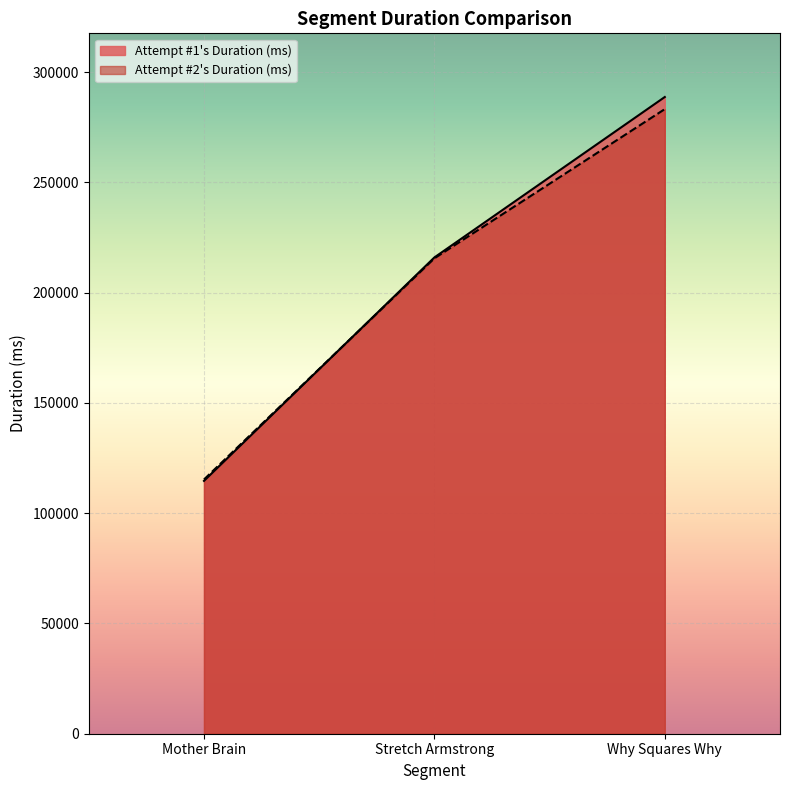

At which label is Attempt #2's Duration (ms) closest to 199250?

Stretch Armstrong